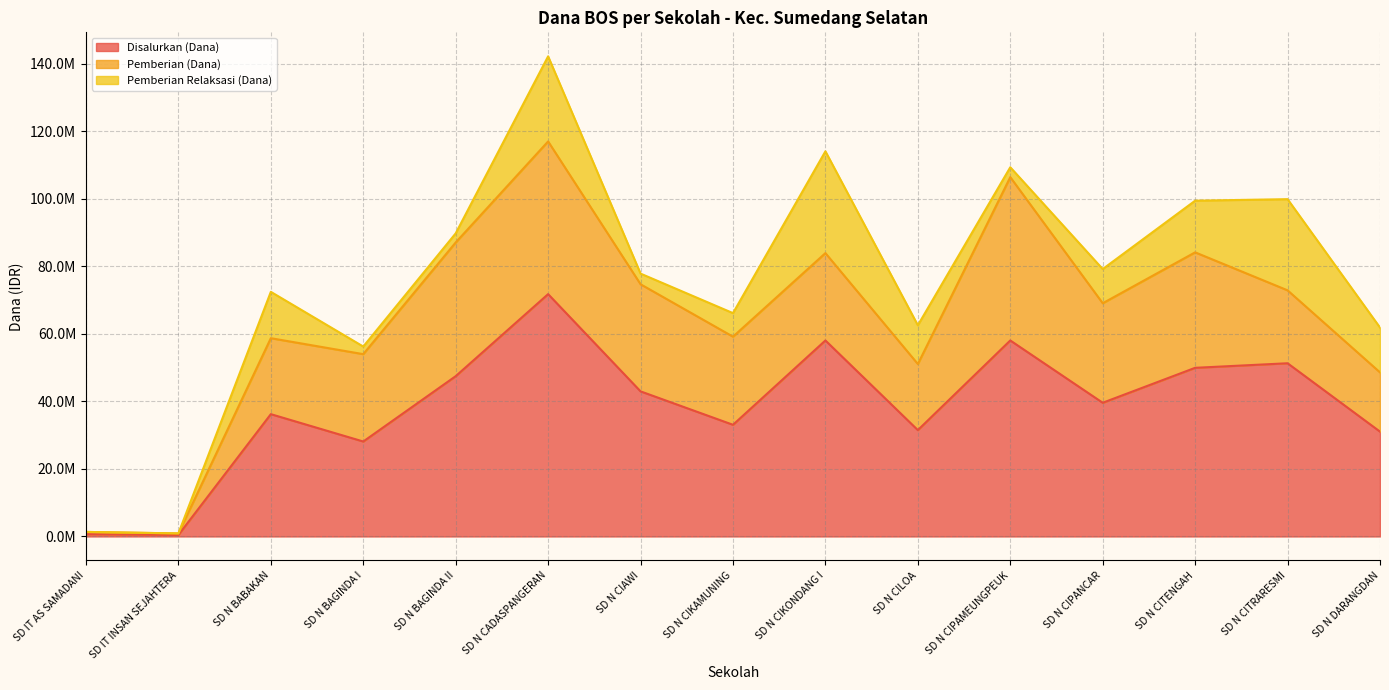

How many values in the Pemberian (Dana) series exceed 25875000?

7